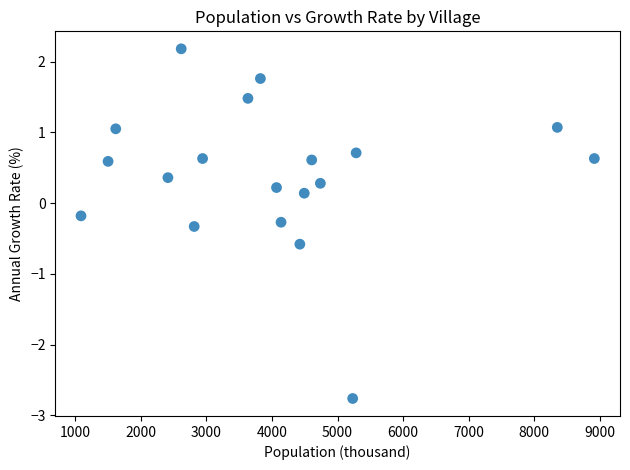

What is the range of Y values (max minus min)?

4.9